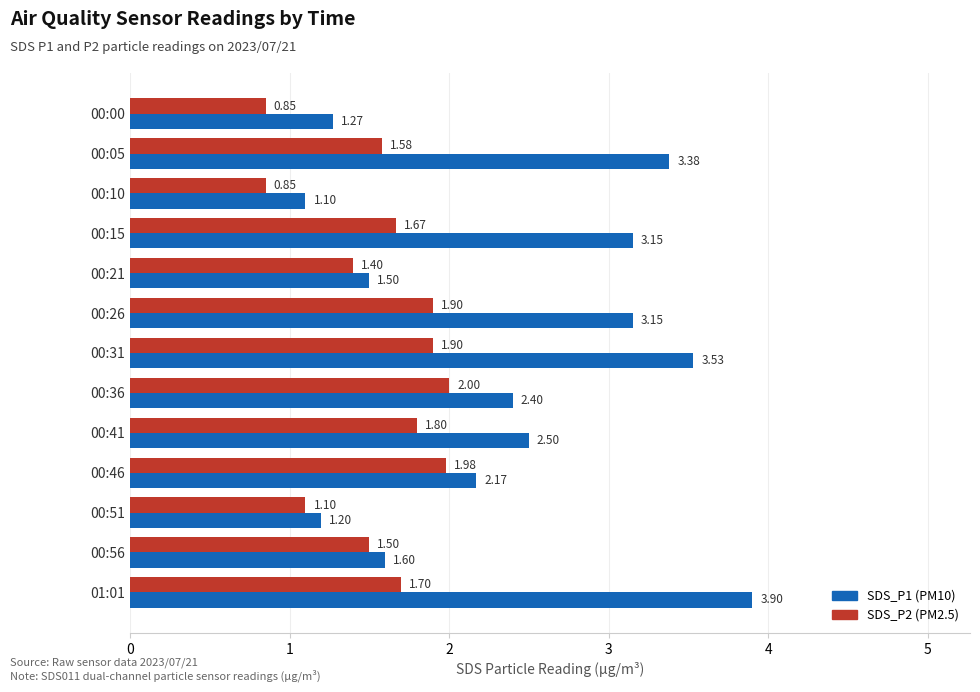

What is the difference between the highest and lowest values at 00:15?

1.5